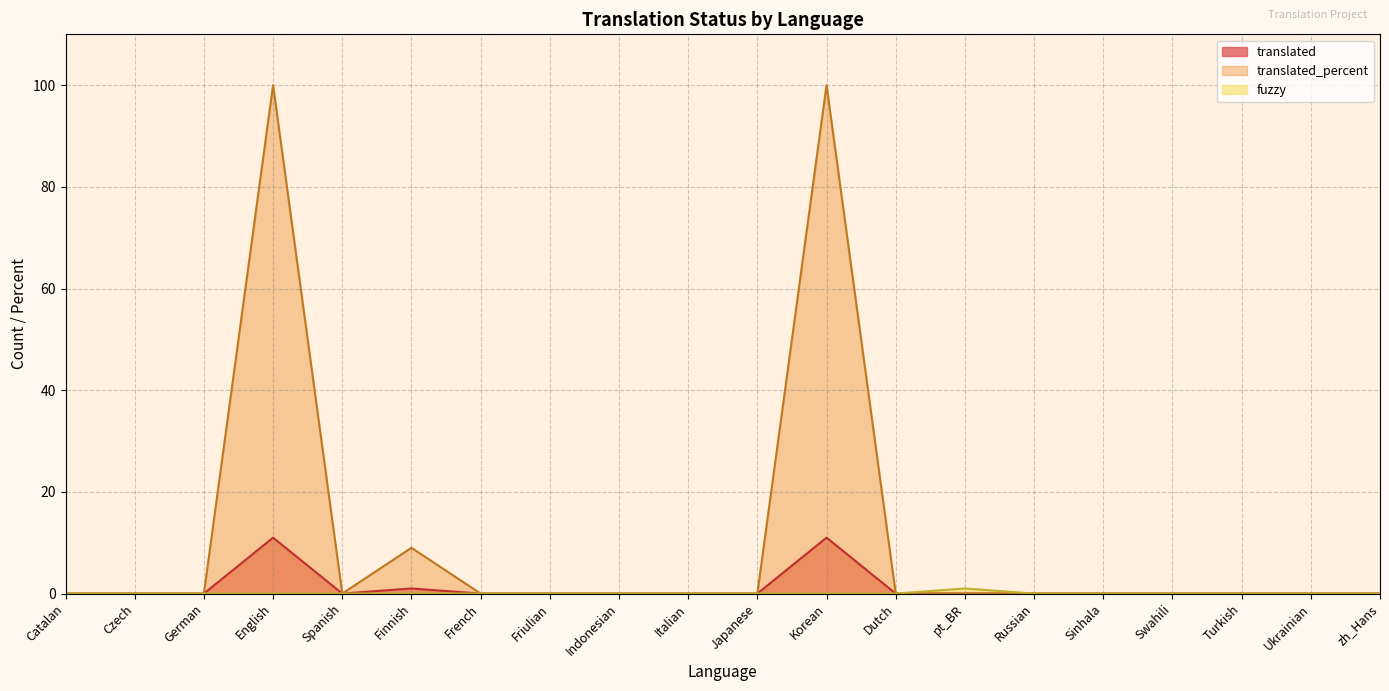

Which series has the widest spread of values?

translated_percent